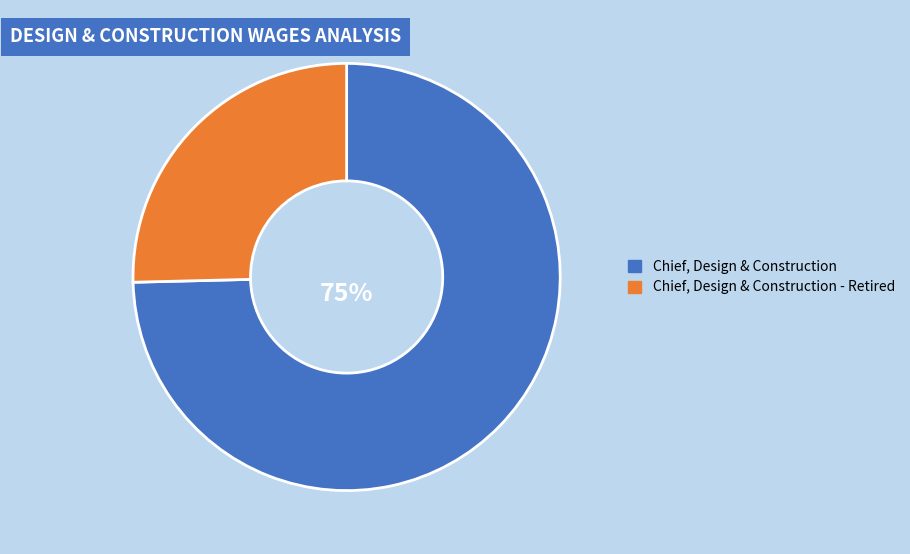

To the nearest percent, what is the combined percentage of Chief, Design & Construction and Chief, Design & Construction - Retired?

100%